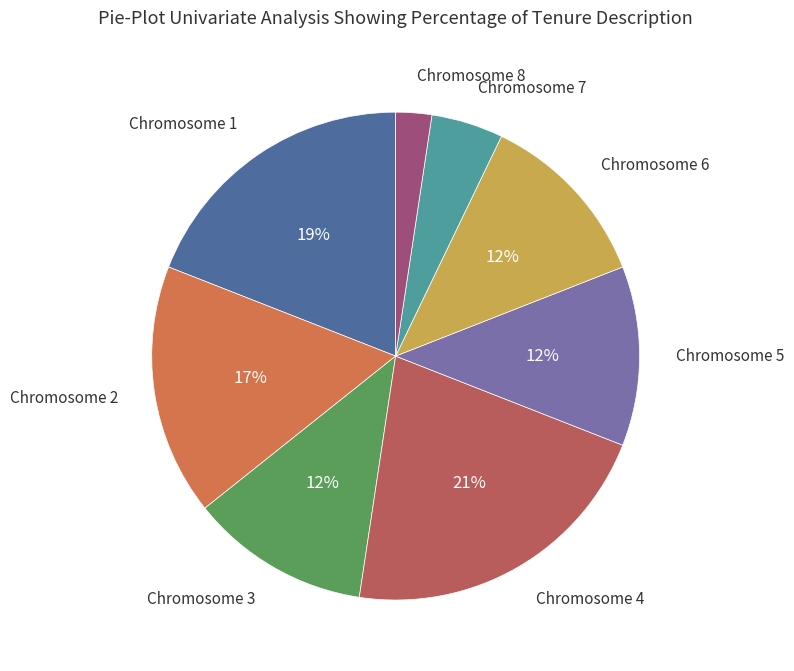

To the nearest percent, what is the average slice percentage?

12%